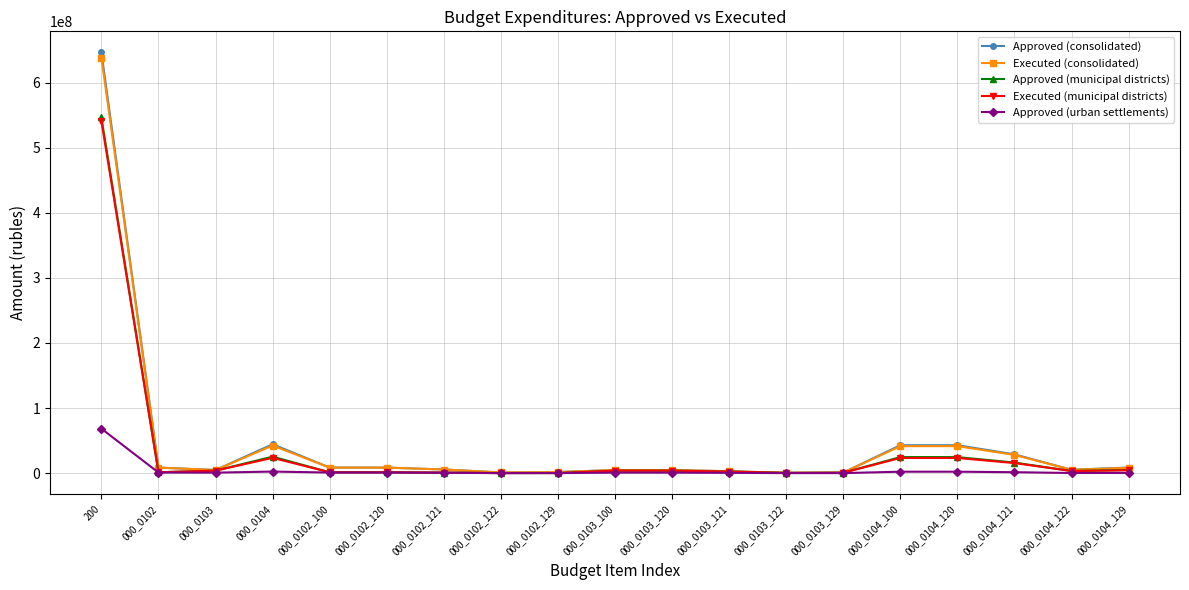

How many series are shown in this chart?

5